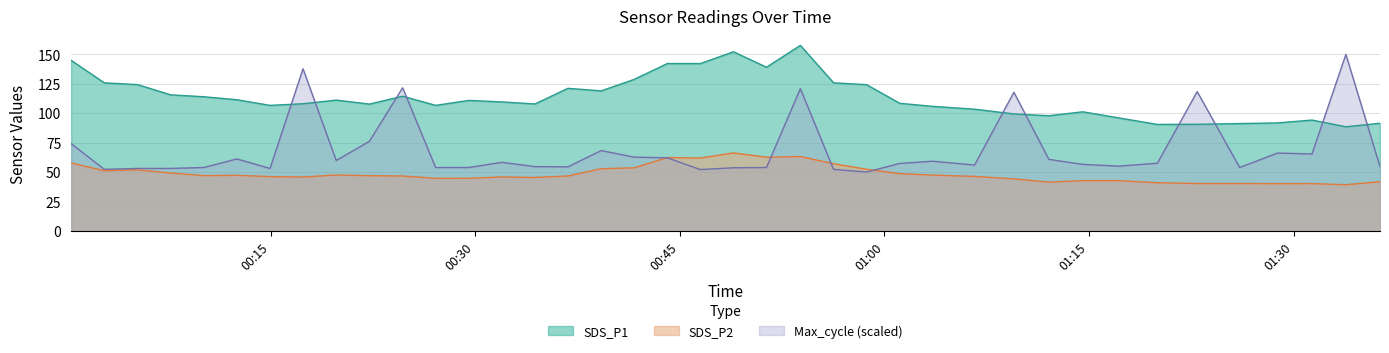

Where is Max_cycle nearest to the value 100?

2023/04/10 01:09:29